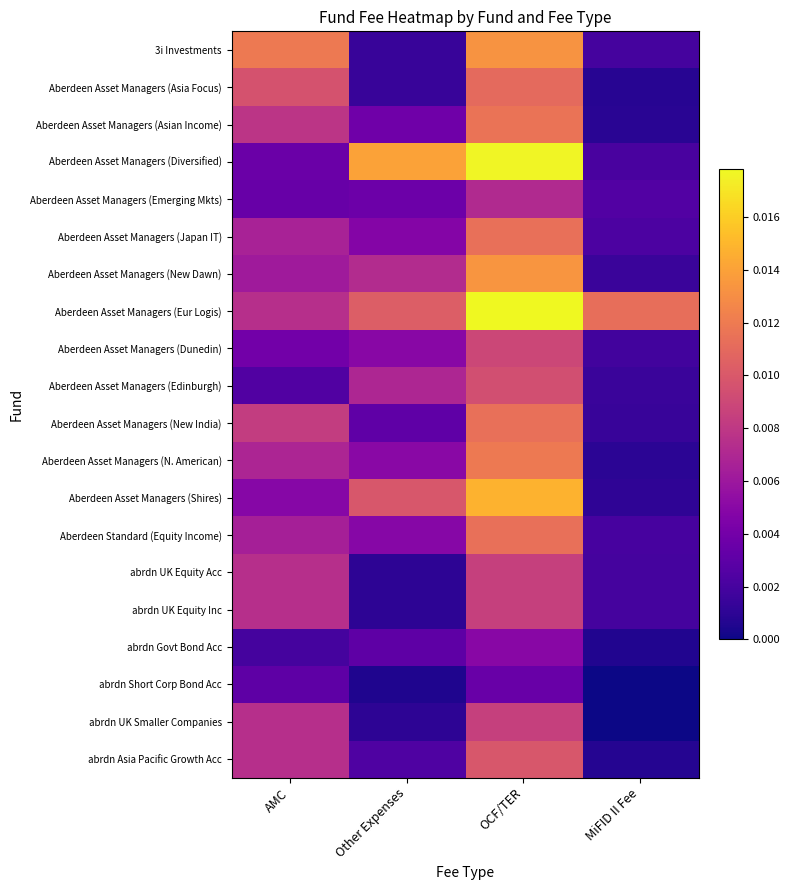

Rank the series at AMC from lowest to highest value.

abrdn Govt Bond Acc, Aberdeen Asset Managers (Edinburgh), abrdn Short Corp Bond Acc, Aberdeen Asset Managers (Emerging Mkts), Aberdeen Asset Managers (Diversified), Aberdeen Asset Managers (Dunedin), Aberdeen Asset Managers (Shires), Aberdeen Asset Managers (New Dawn), Aberdeen Standard (Equity Income), Aberdeen Asset Managers (Japan IT), Aberdeen Asset Managers (N. American), Aberdeen Asset Managers (Eur Logis), abrdn UK Equity Acc, abrdn UK Equity Inc, abrdn UK Smaller Companies, abrdn Asia Pacific Growth Acc, Aberdeen Asset Managers (Asian Income), Aberdeen Asset Managers (New India), Aberdeen Asset Managers (Asia Focus), 3i Investments